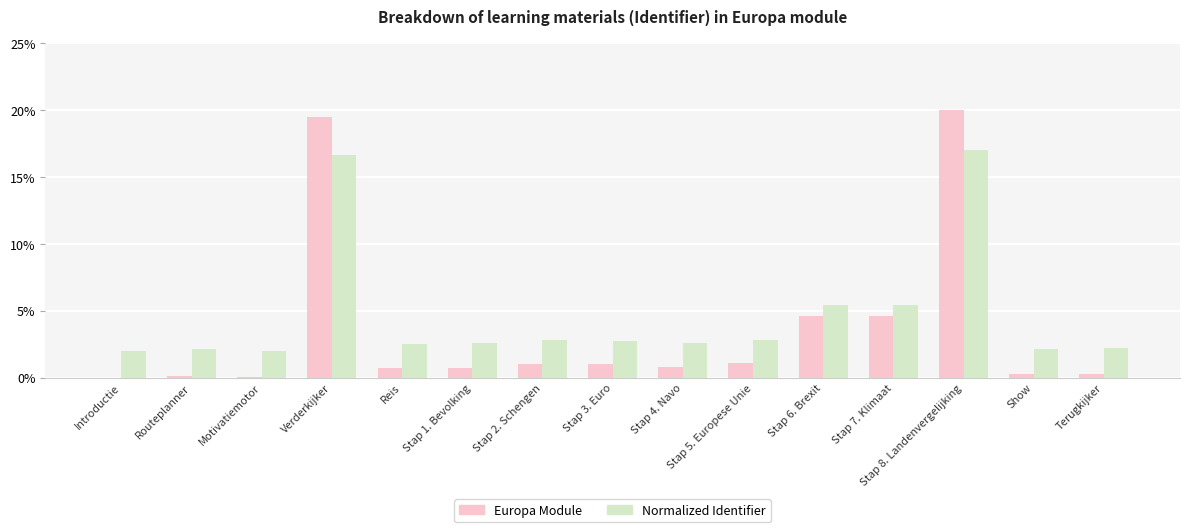

What is the greatest value displayed?

20.0